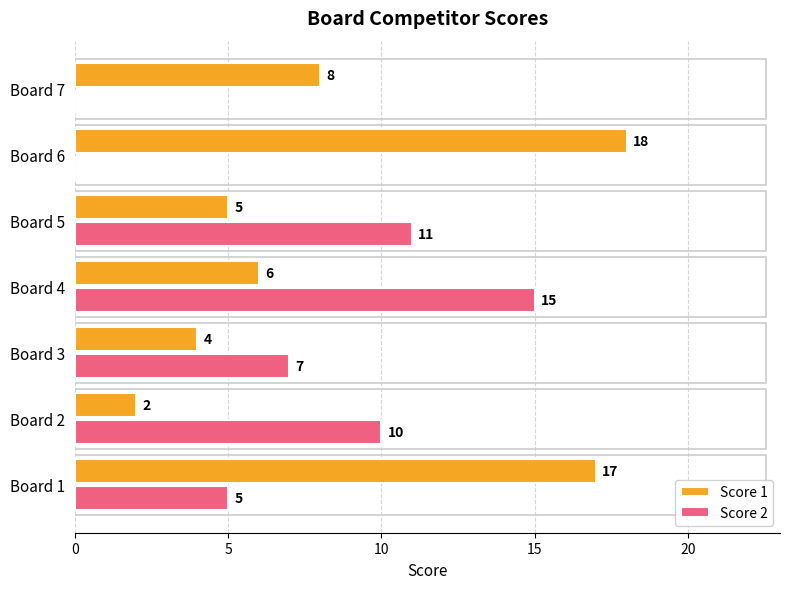

What is the highest value of the Score 2 series?

15